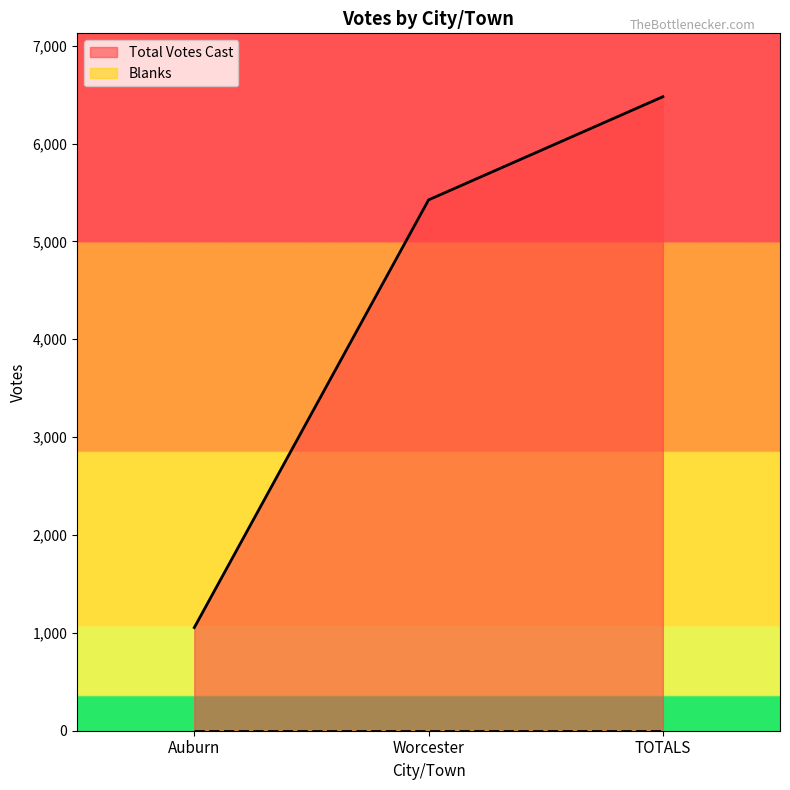

Which category has the lowest value across all series?

Auburn